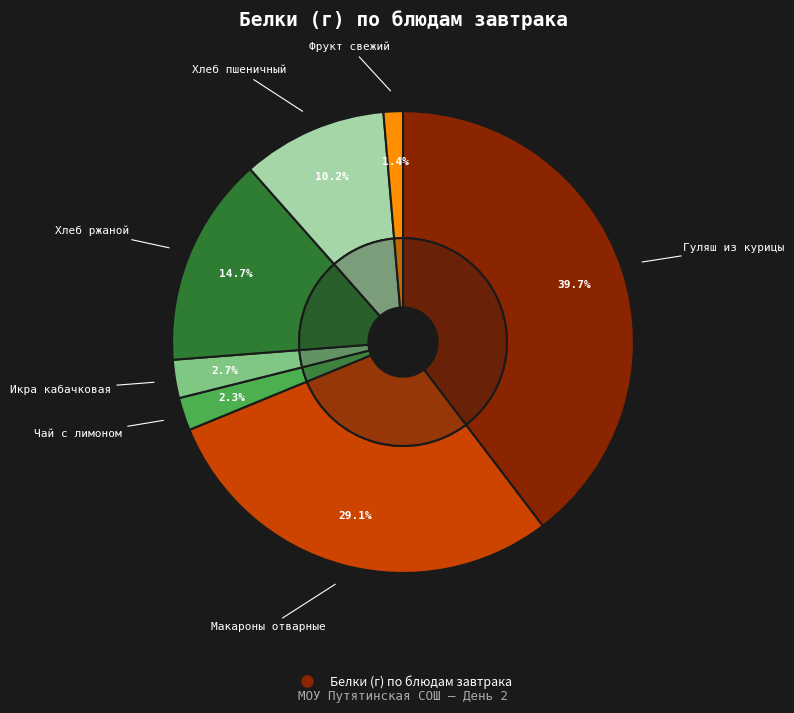

Is it true that Чай с лимоном is 8% of the pie?

False